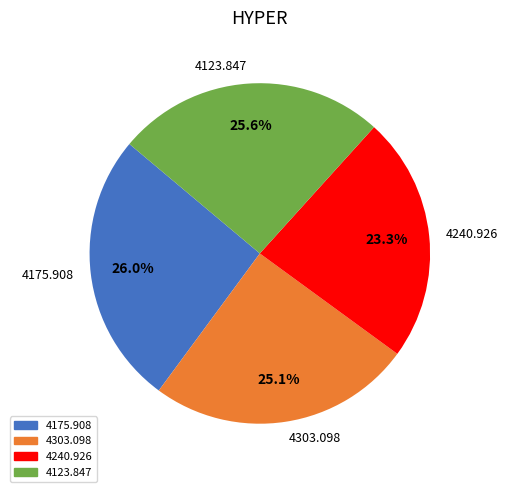

How much of the chart is everything except 4240.926?

76.7%